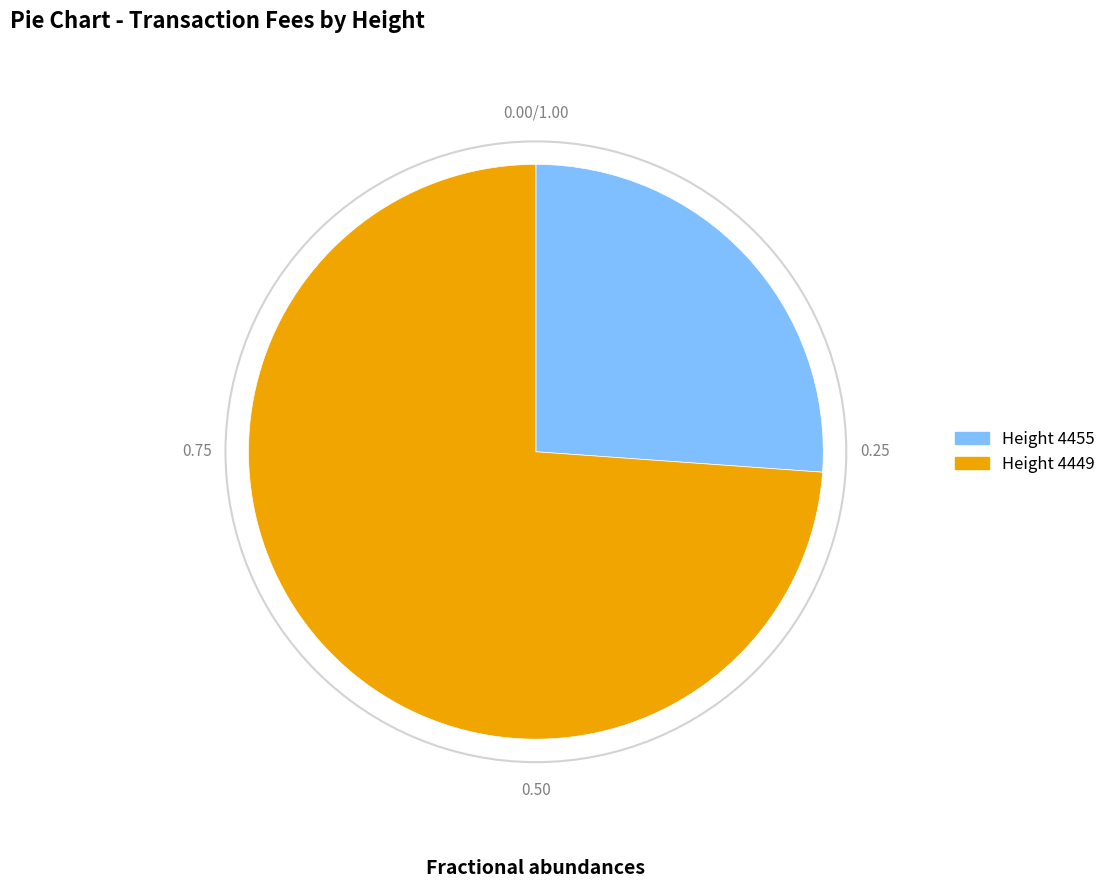

Count the number of slices in the pie.

2